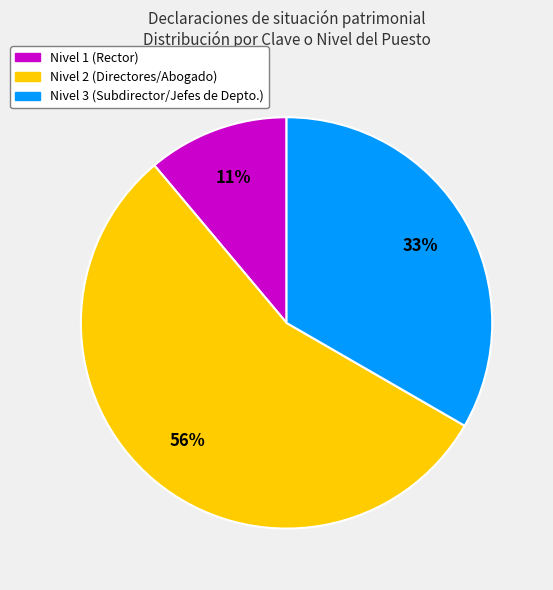

To the nearest percent, what is the average slice percentage?

33%